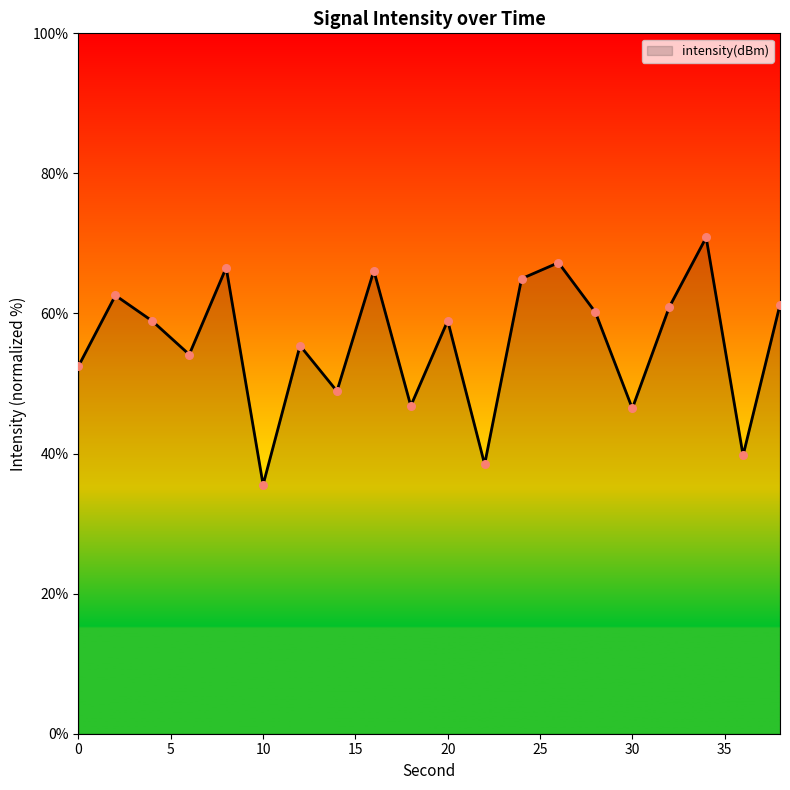

What is the maximum value shown in the chart?

70.9